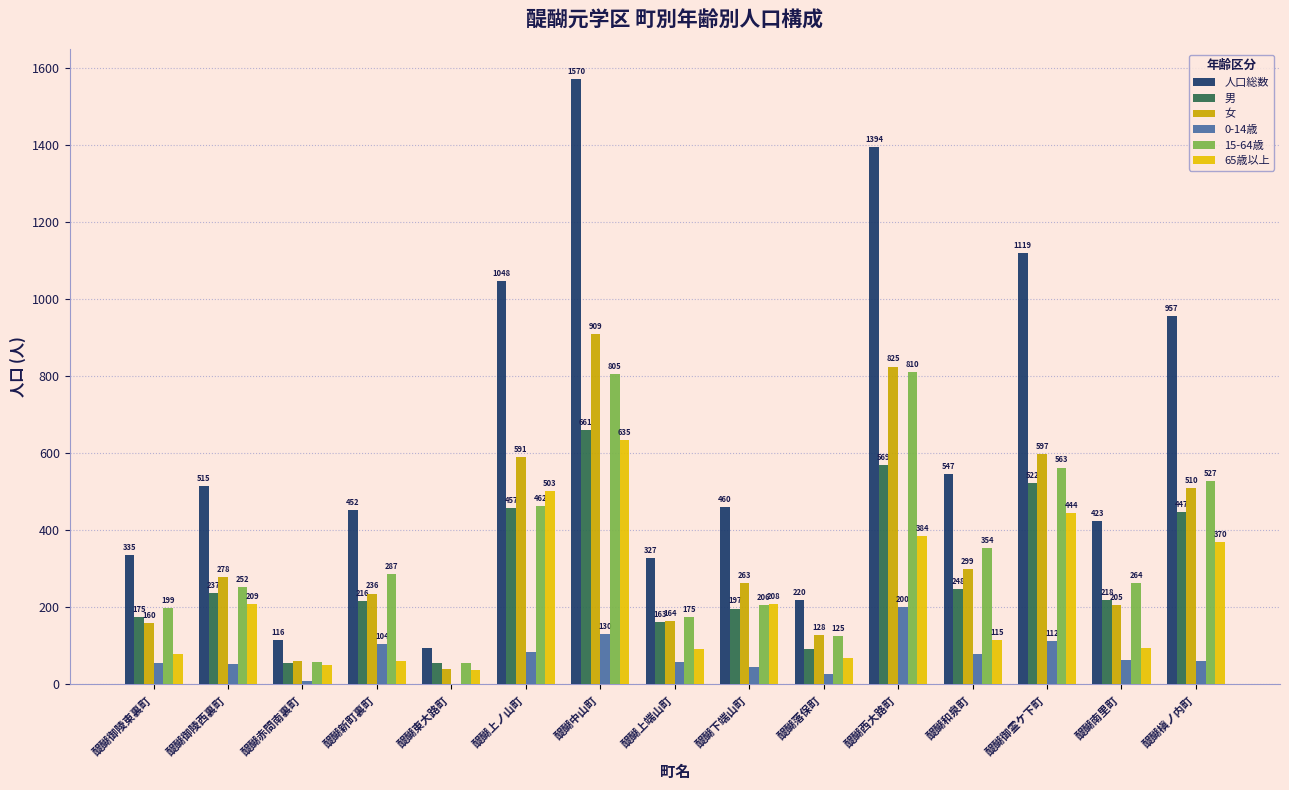

Which series has the widest spread of values?

人口総数